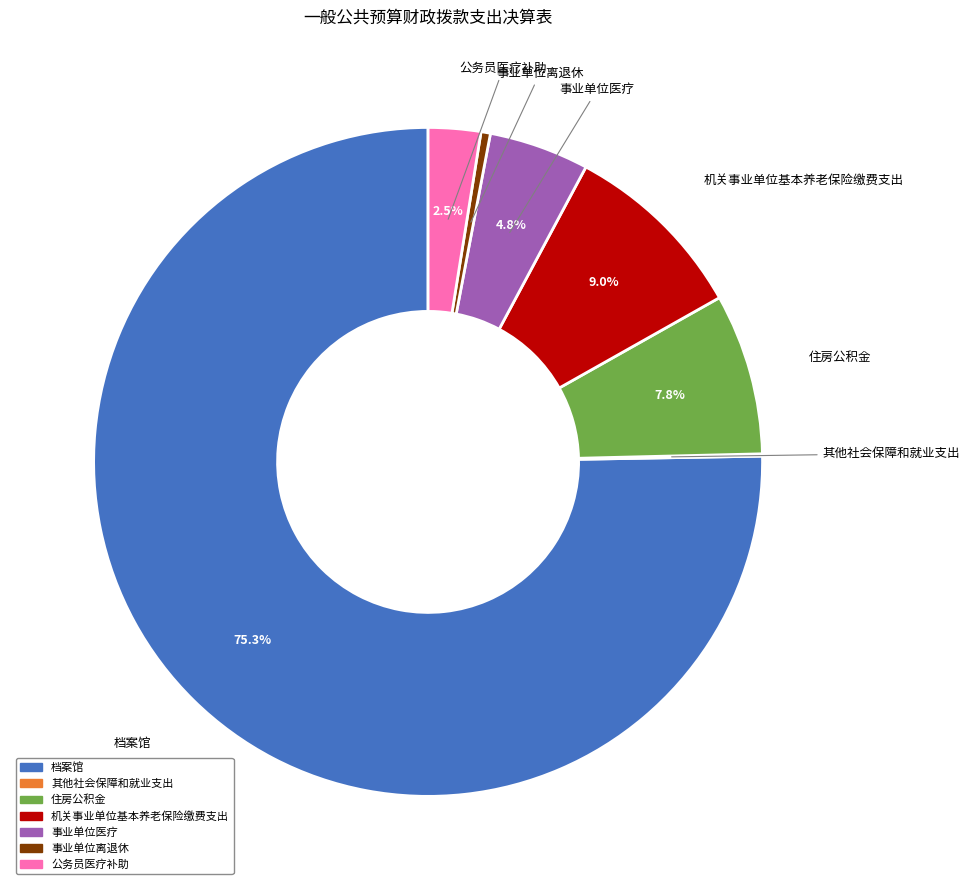

What percentage do 事业单位医疗 and 机关事业单位基本养老保险缴费支出 together represent?

13.8%